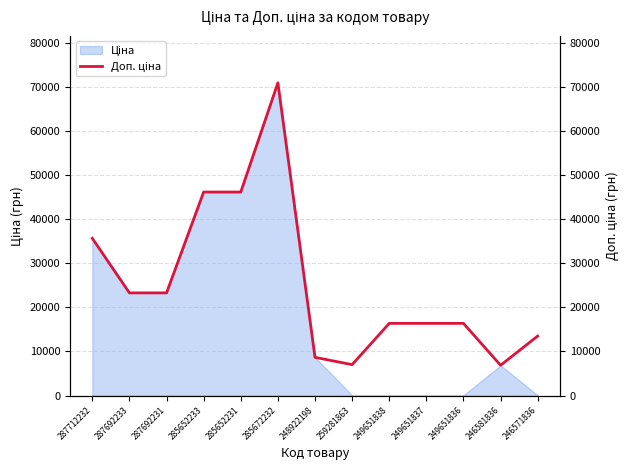

What position from the right is 285652233?

10